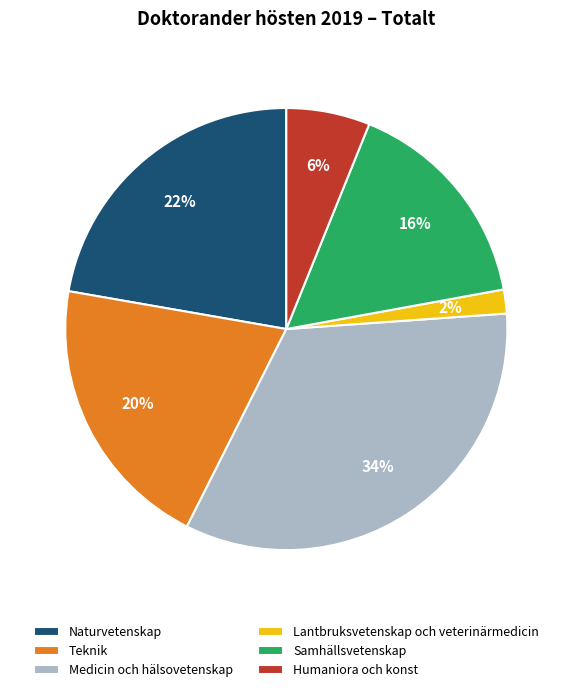

Which category has the smallest portion of the pie?

Lantbruksvetenskap och veterinärmedicin